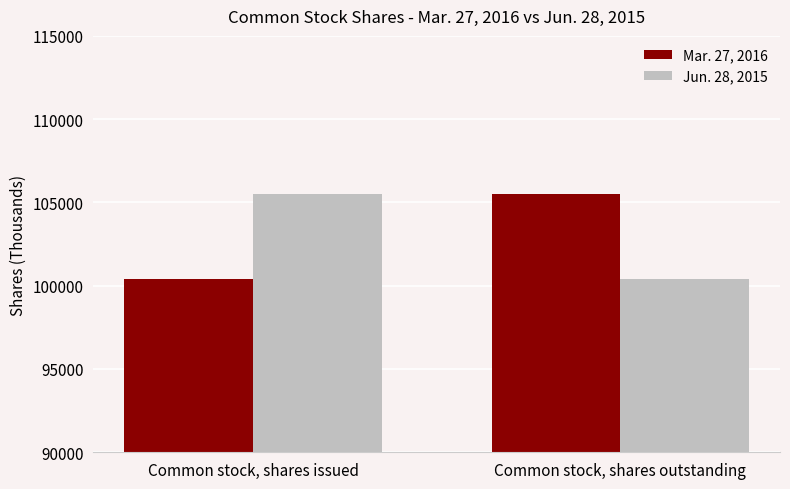

What is the average value of the Mar. 27, 2016 series?

102966